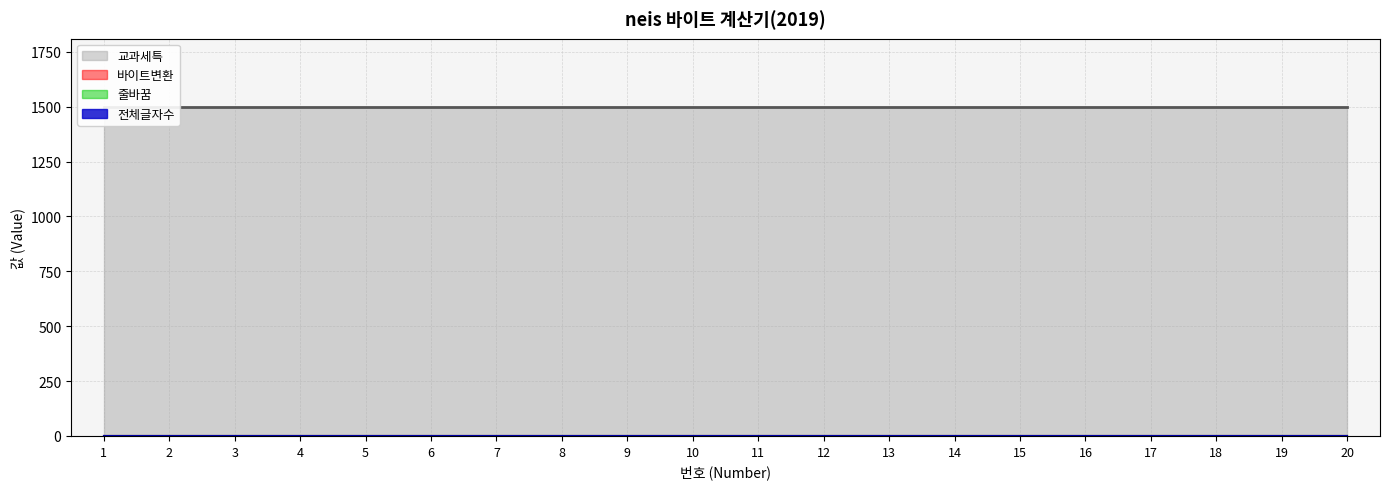

Which has a higher value, 19 or 3?

19